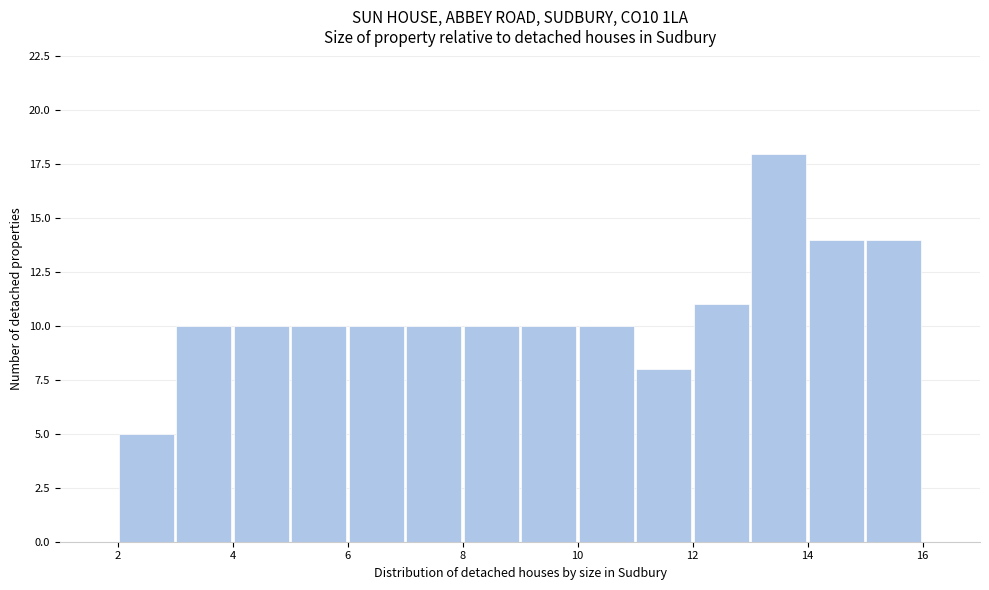

Reading left to right, transcribe this chart: for each bar, give the range it covers on the x-axis and its height. The values are not printed on the chart, so give them approximately, as read against the axis.

2 to 3: 5
3 to 4: 10
4 to 5: 10
5 to 6: 10
6 to 7: 10
7 to 8: 10
8 to 9: 10
9 to 10: 10
10 to 11: 10
11 to 12: 8
12 to 13: 11
13 to 14: 18
14 to 15: 14
15 to 16: 14